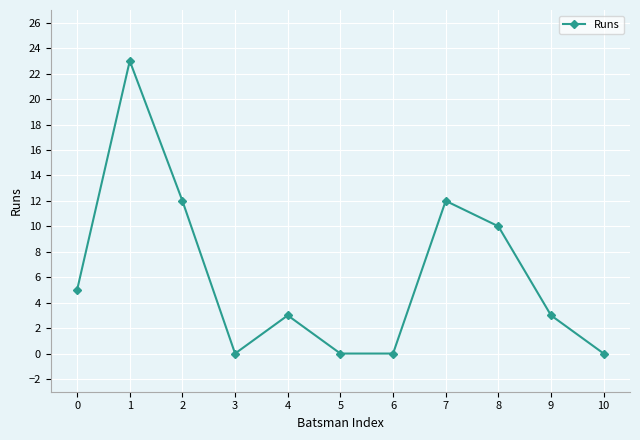

How many interior local peaks (higher than both neighbors) does the data have?

3